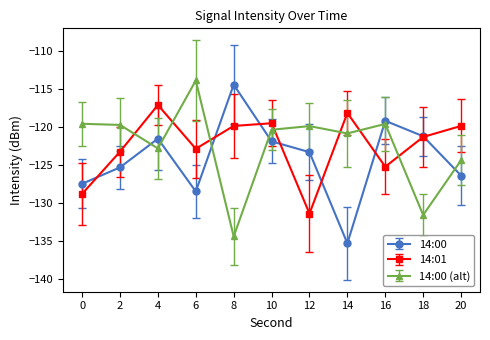

In 14:00, how many points are higher than both neighbors (excluding endpoints)?

3